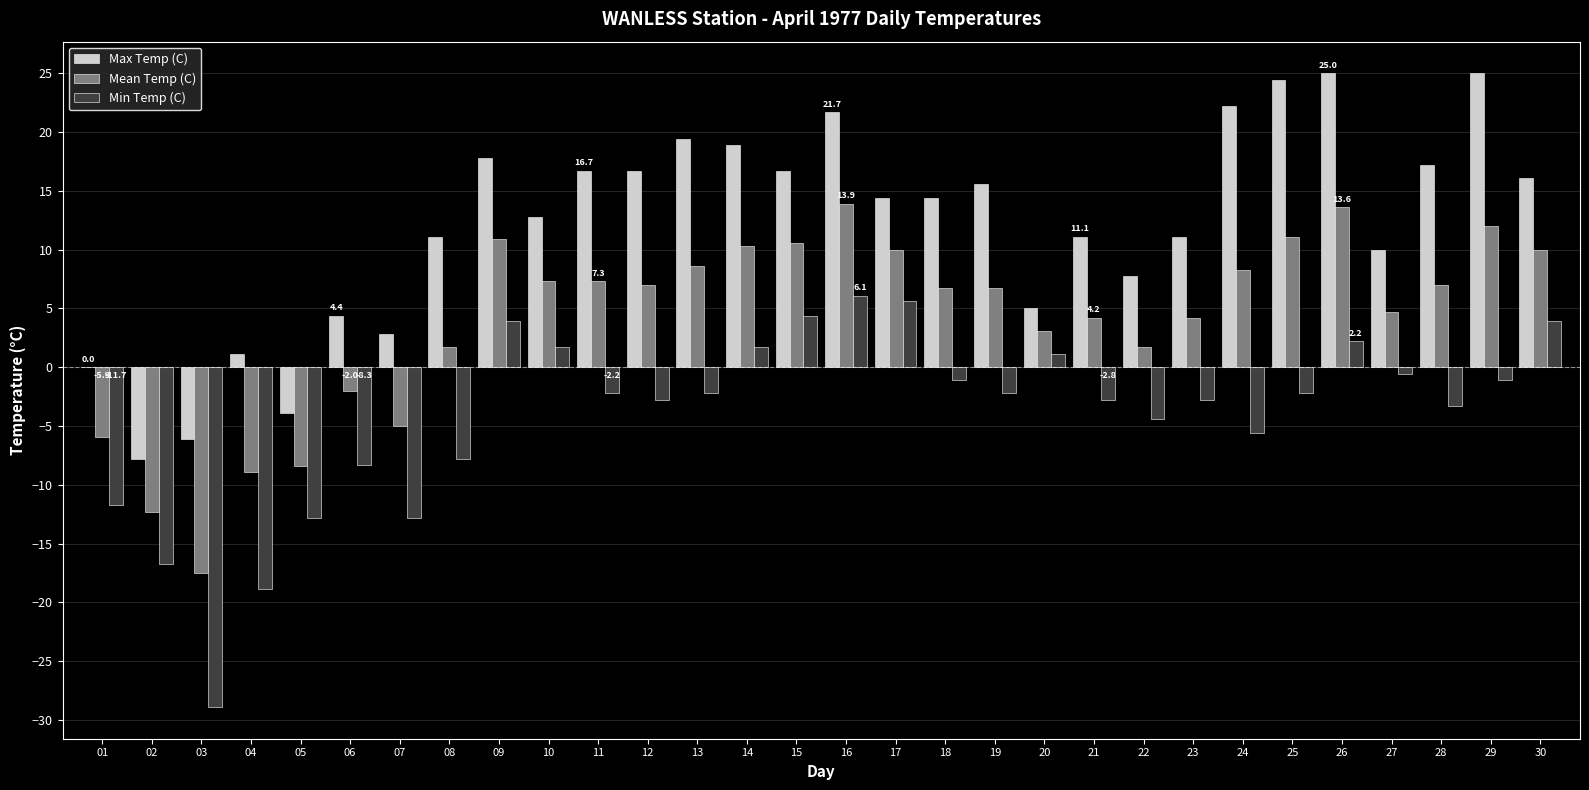

Which series changed the most between 25 and 28?

Max Temp (C)